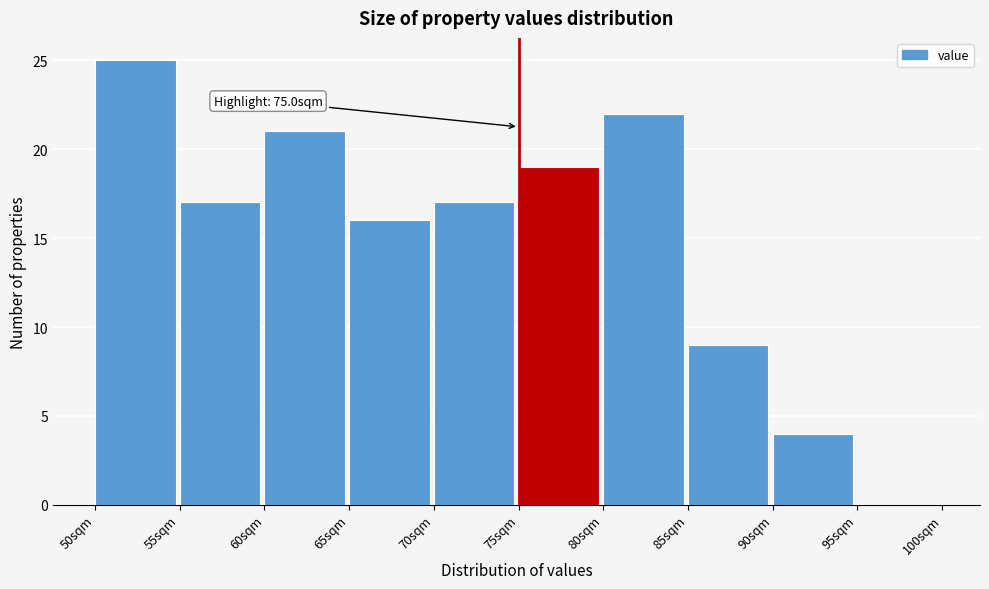

Over which range of the x-axis is the bar tallest?

50 to 55